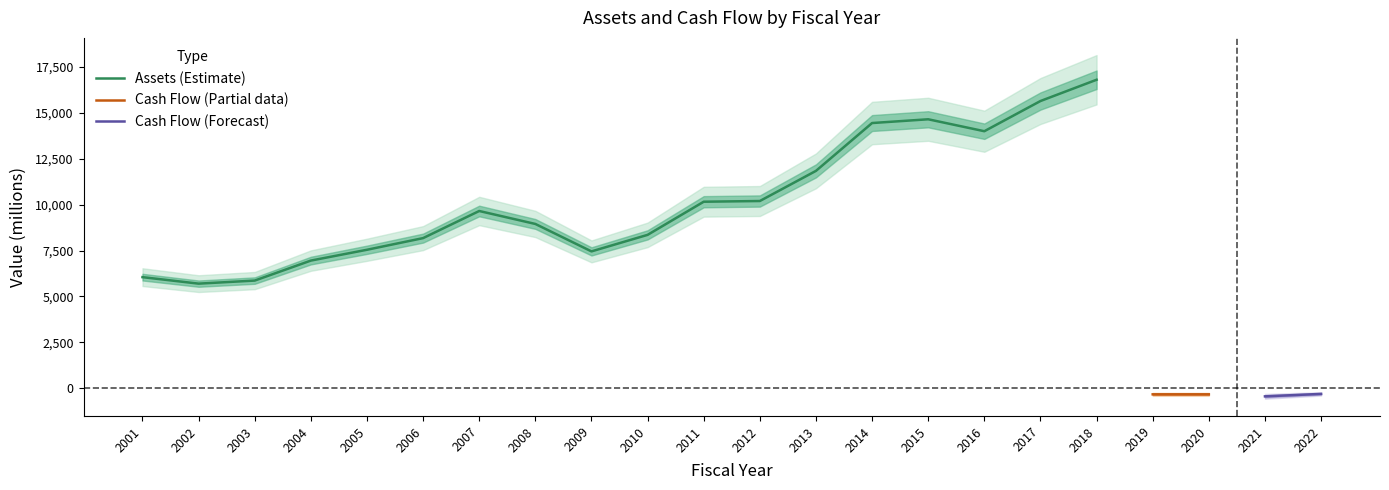

List the series in order of their peak value, lowest first.

Cash Flow, Assets